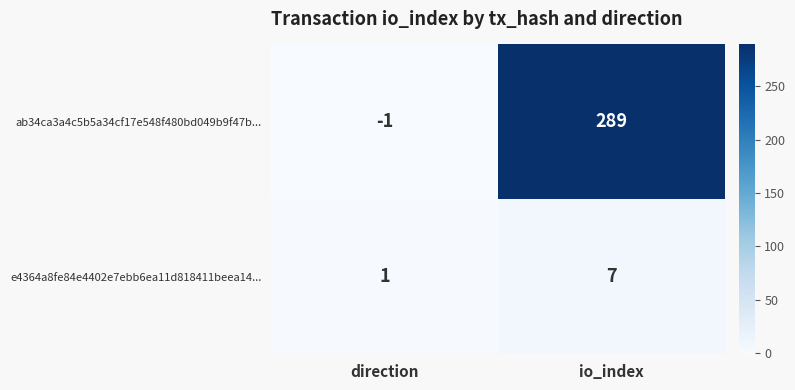

Which category has the lowest value in the e4364a8fe84e4402e7ebb6ea11d818411beea14... series?

direction